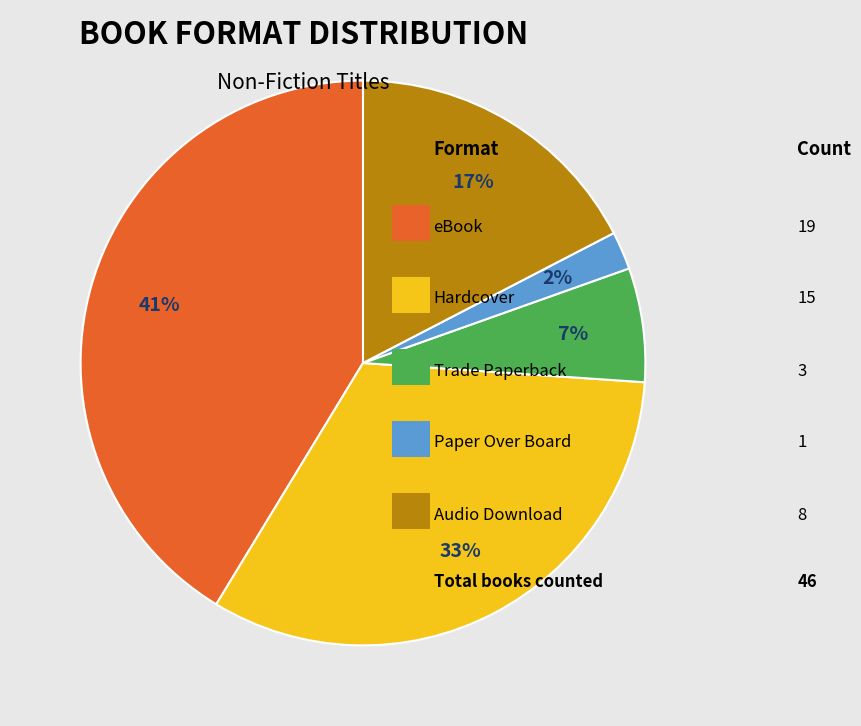

Is there a majority slice in this chart?

No